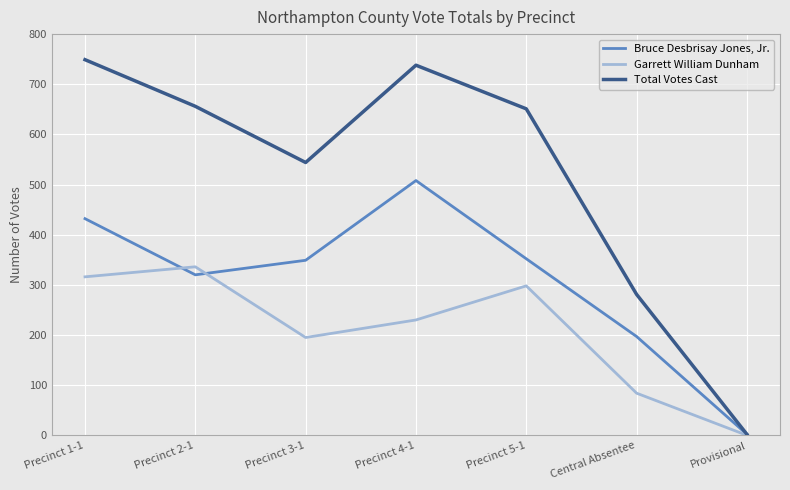

Where is the first local maximum for Total Votes Cast?

Precinct 4-1